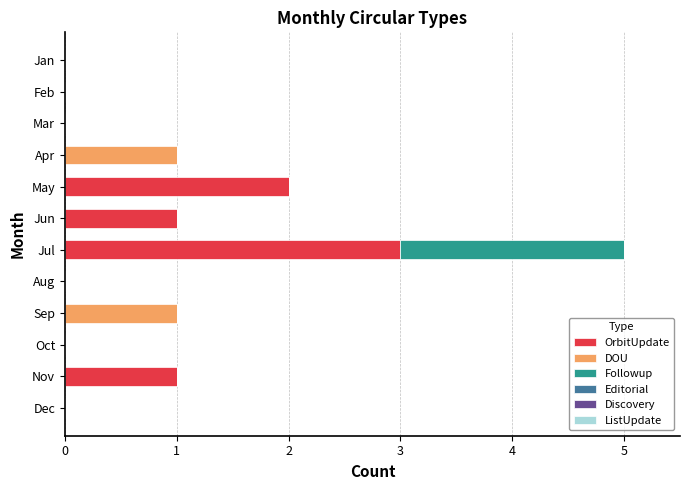

Which category has the highest value in the OrbitUpdate series?

Jul